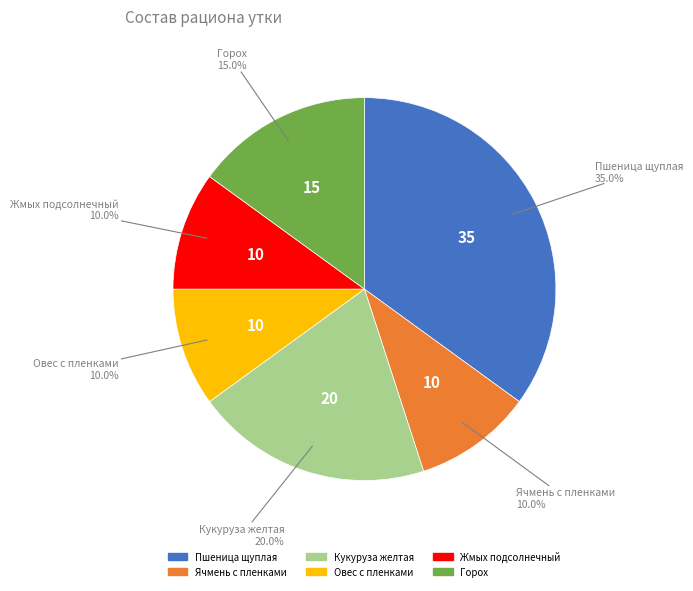

Does Ячмень с пленками account for over 50% of the chart?

No